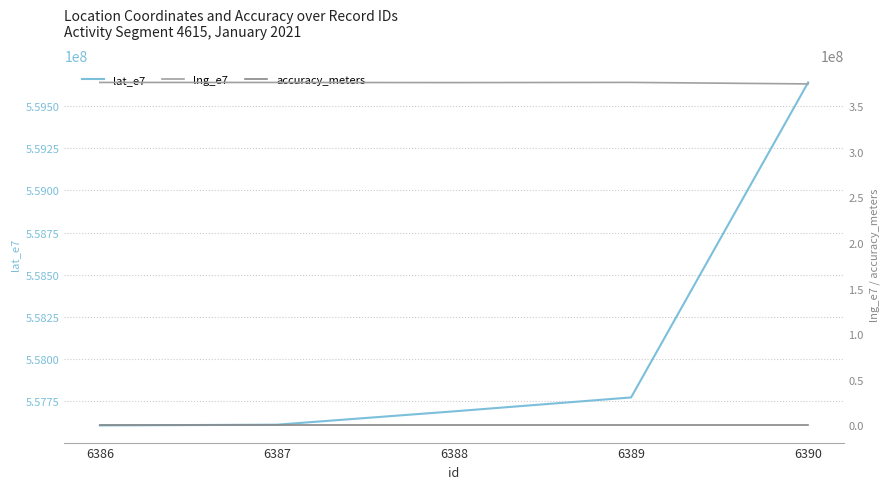

What is the total value across all series at 6389?

933584237